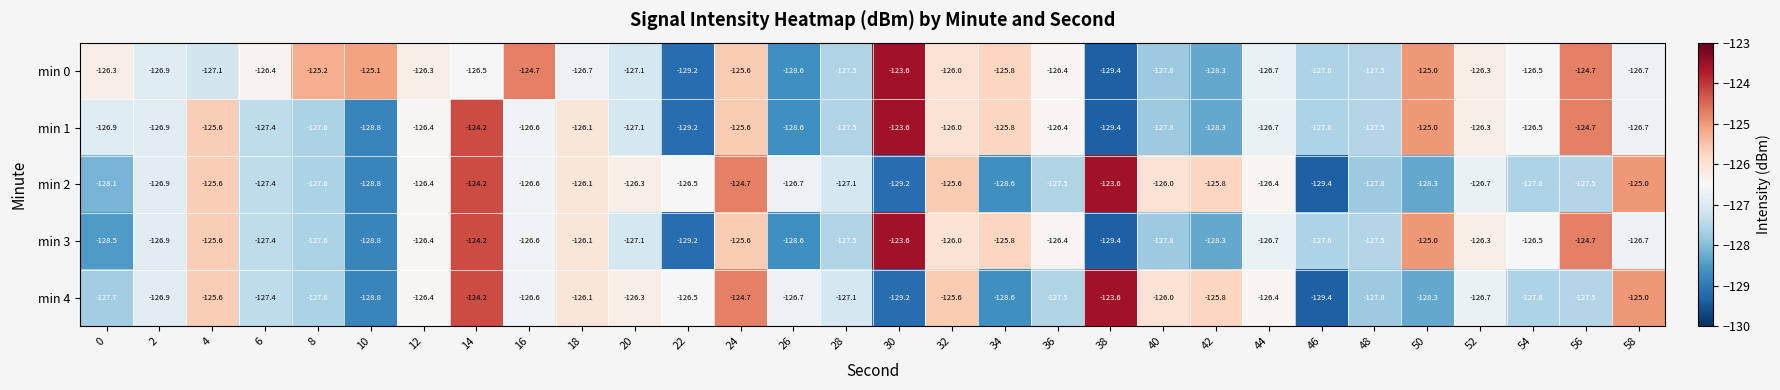

Where does the min 0 series first go above -126?

8